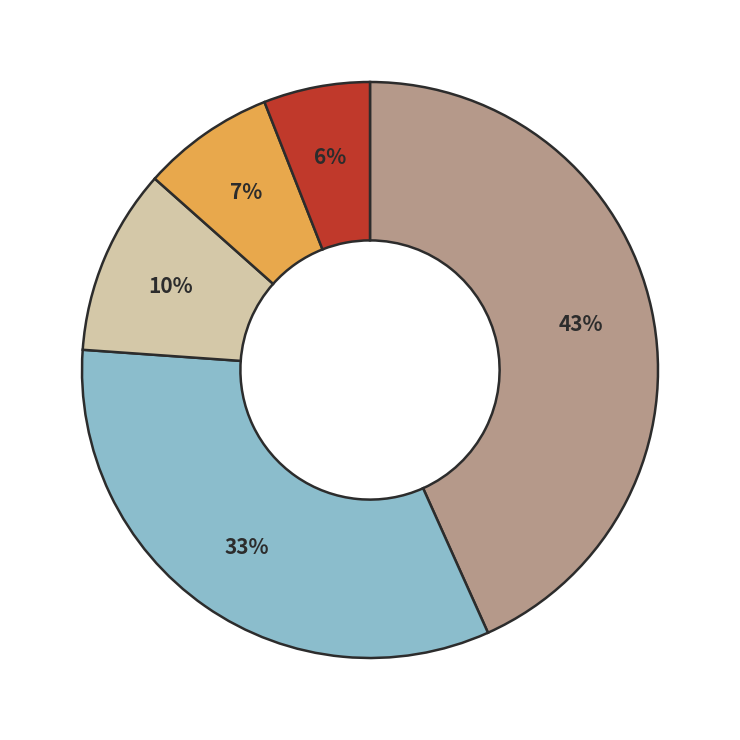

Is there a majority slice in this chart?

No